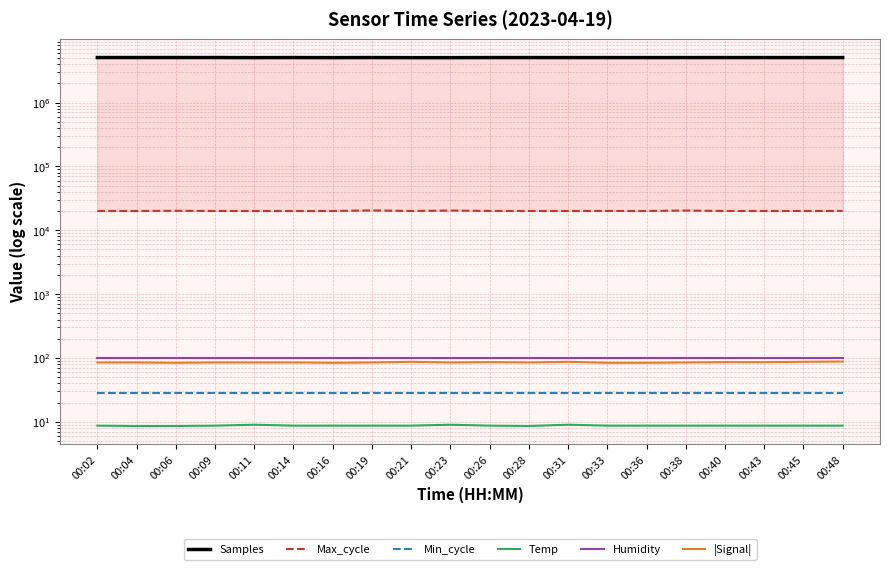

Which category has the highest value in the Min_cycle series?

00:02